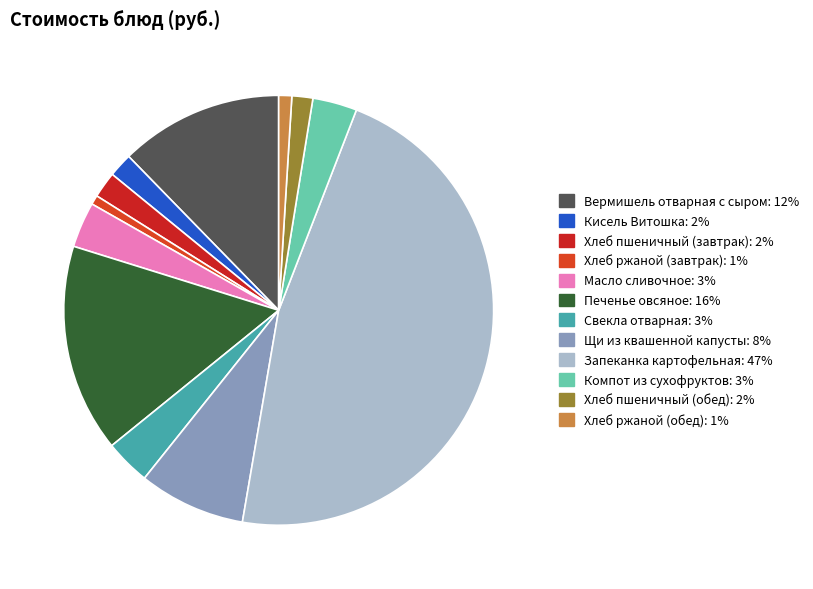

Which slice is the smallest?

Хлеб ржаной (завтрак)